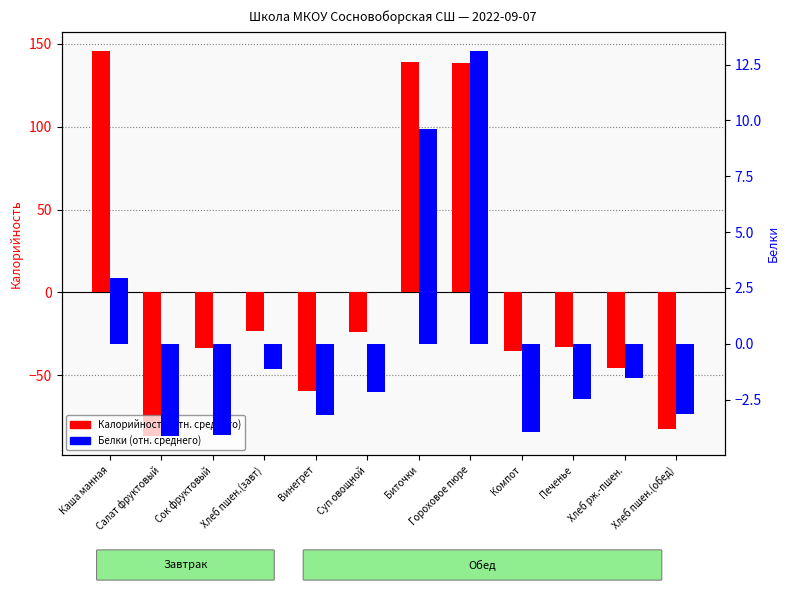

What is the highest value of the Калорийность (отн. среднего) series?

145.7